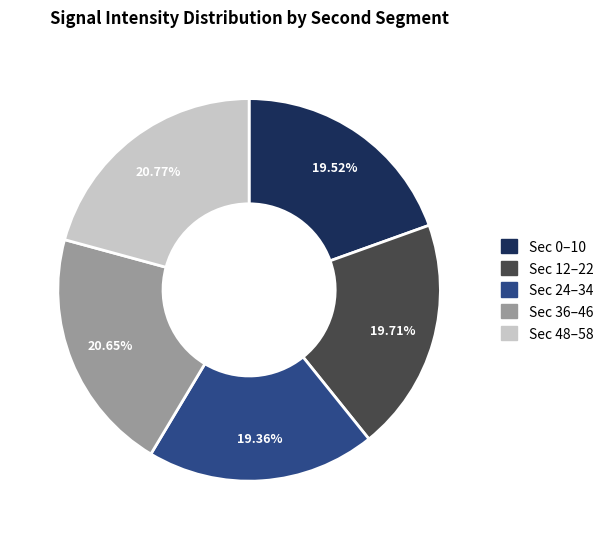

Is there any slice that represents more than half of the pie?

No